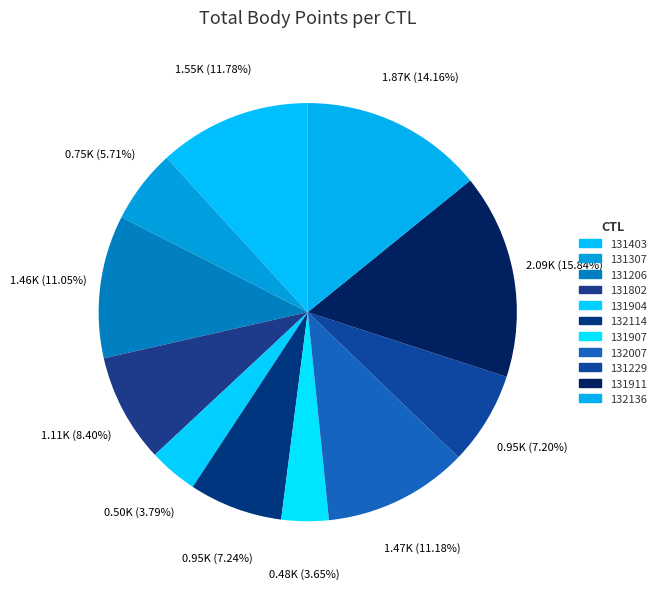

Count the number of slices in the pie.

11